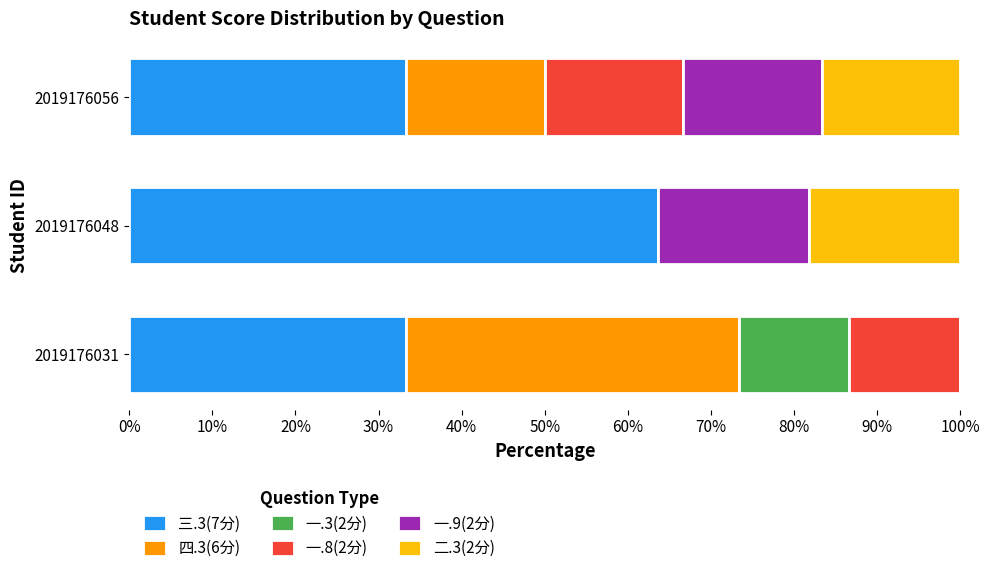

What is the maximum value for 三.3(7分)?

63.6